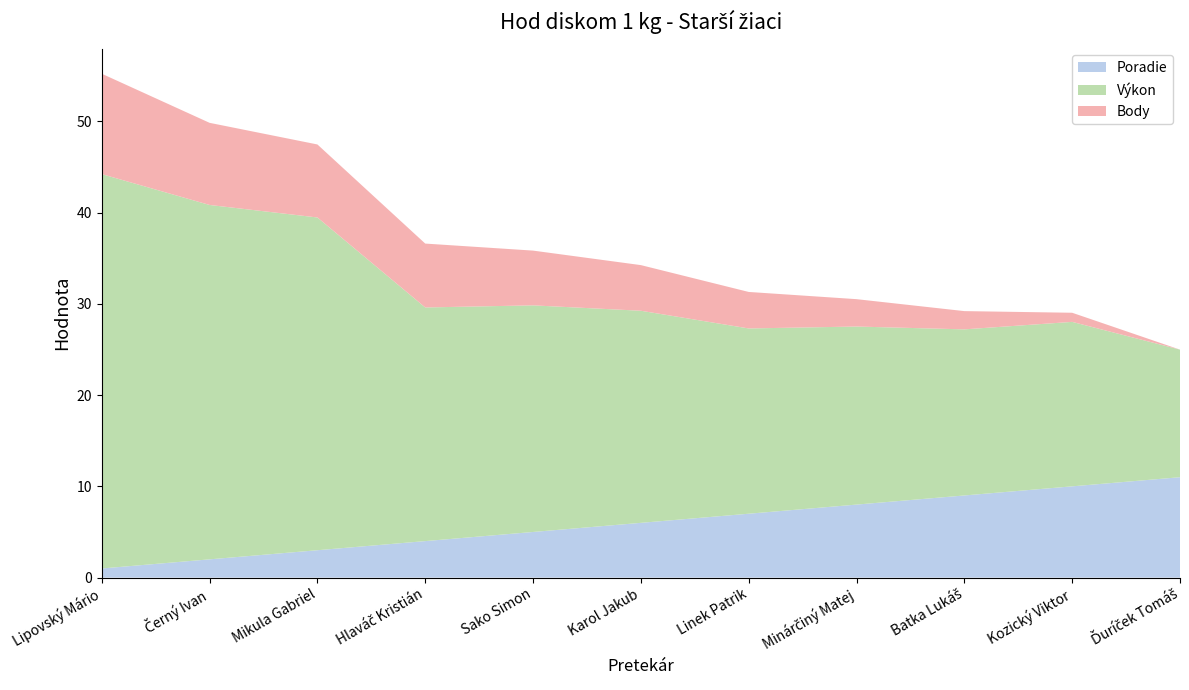

Reading right to left, transcribe all the data shown in this chart.

Poradie: Ďuríček Tomáš=11.0	Kozický Viktor=10.0	Batka Lukáš=9.0	Minárčiný Matej=8.0	Linek Patrik=7.0	Karol Jakub=6.0	Sako Simon=5.0	Hlaváč Kristián=4.0	Mikula Gabriel=3.0	Černý Ivan=2.0	Lipovský Mário=1.0
Výkon: Ďuríček Tomáš=14.0	Kozický Viktor=18.0	Batka Lukáš=18.2	Minárčiný Matej=19.5	Linek Patrik=20.3	Karol Jakub=23.2	Sako Simon=24.8	Hlaváč Kristián=25.6	Mikula Gabriel=36.5	Černý Ivan=38.8	Lipovský Mário=43.2
Body: Ďuríček Tomáš=0.0	Kozický Viktor=1.0	Batka Lukáš=2.0	Minárčiný Matej=3.0	Linek Patrik=4.0	Karol Jakub=5.0	Sako Simon=6.0	Hlaváč Kristián=7.0	Mikula Gabriel=8.0	Černý Ivan=9.0	Lipovský Mário=11.0